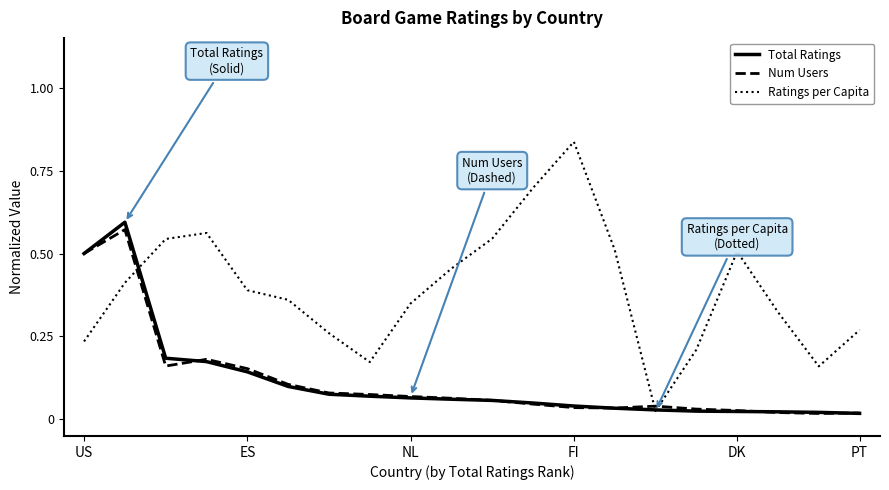

Which series has the largest total across all categories?

Ratings per Capita